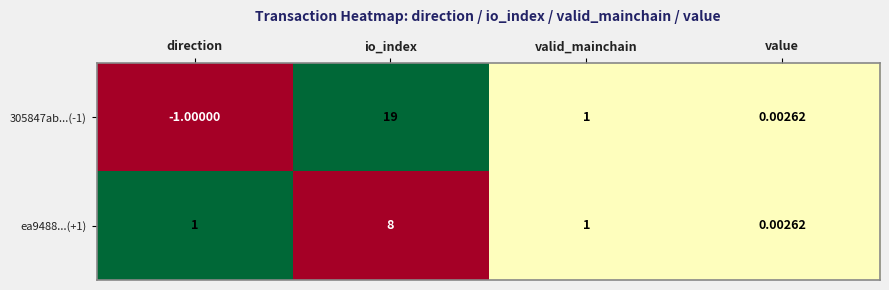

Is the value of ea9488...(+1) at io_index greater than the value of 305847ab...(-1) at io_index?

No